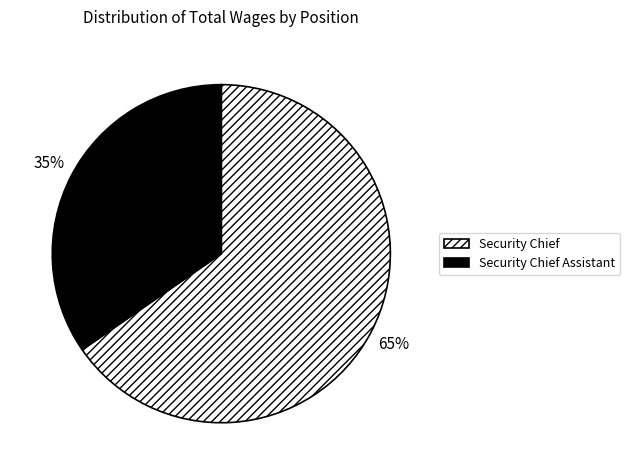

To the nearest percent, what is the average slice percentage?

50%